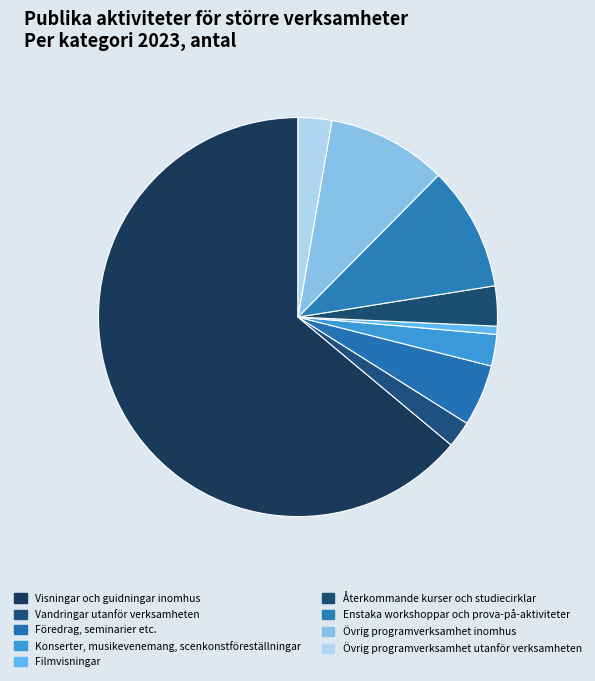

How many segments does this pie chart have?

9